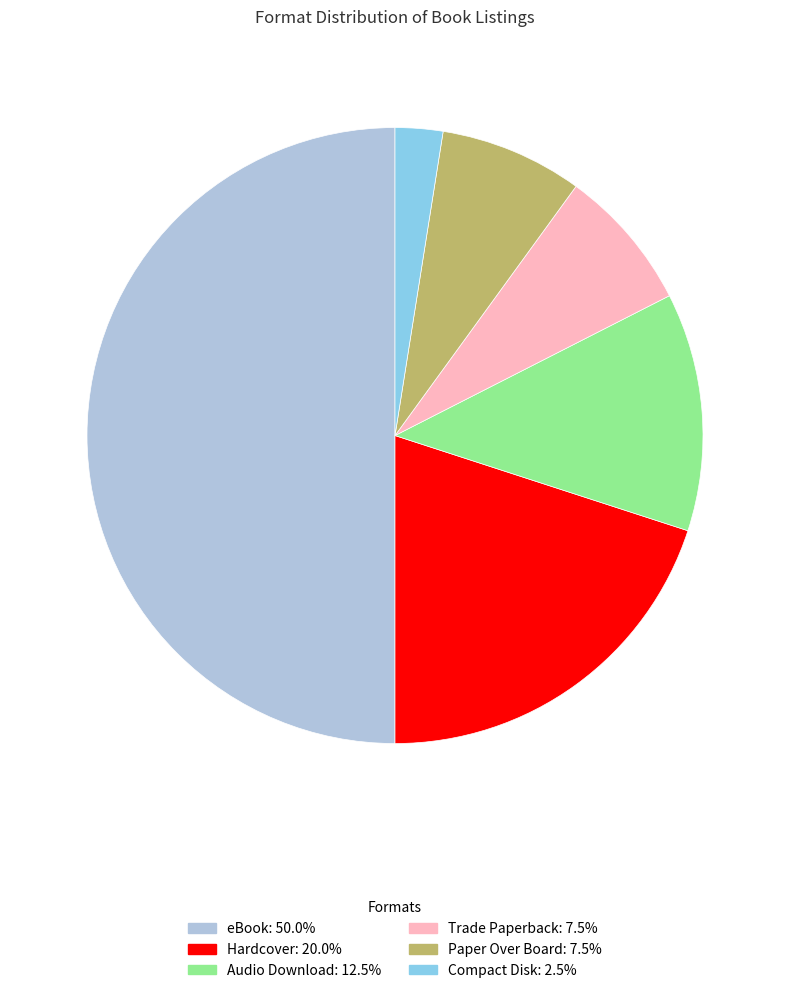

Do Compact Disk and Paper Over Board together represent more than half of the pie?

No